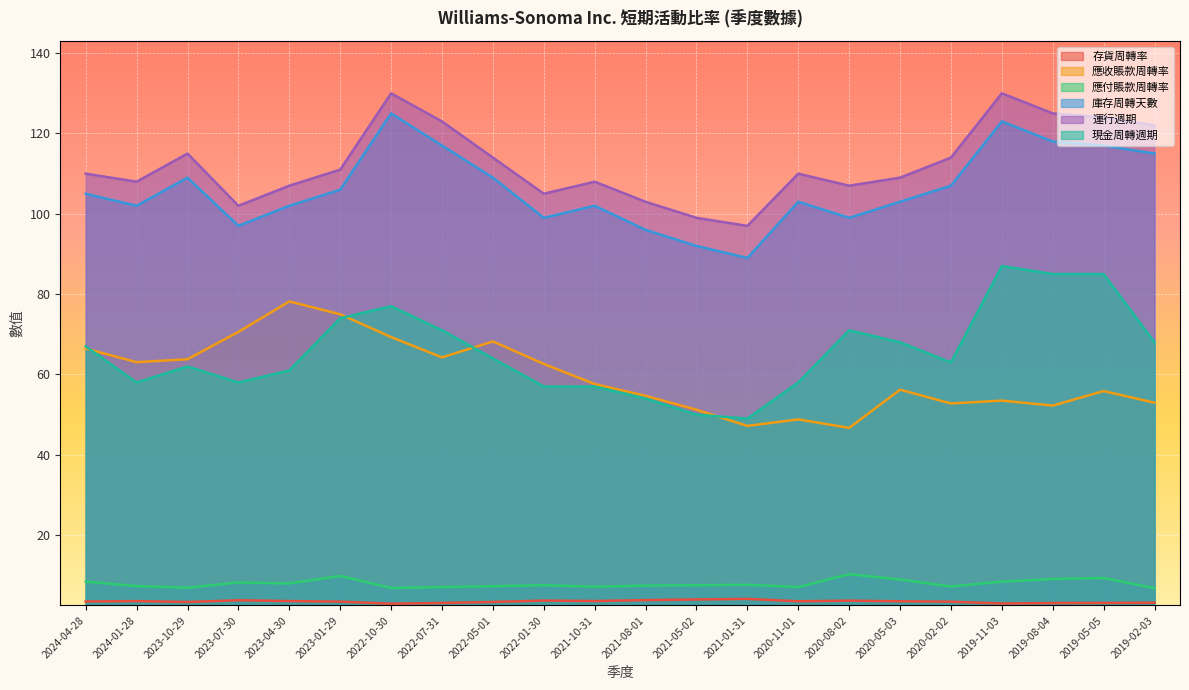

At which label does 運行週期 reach its minimum?

2021-01-31